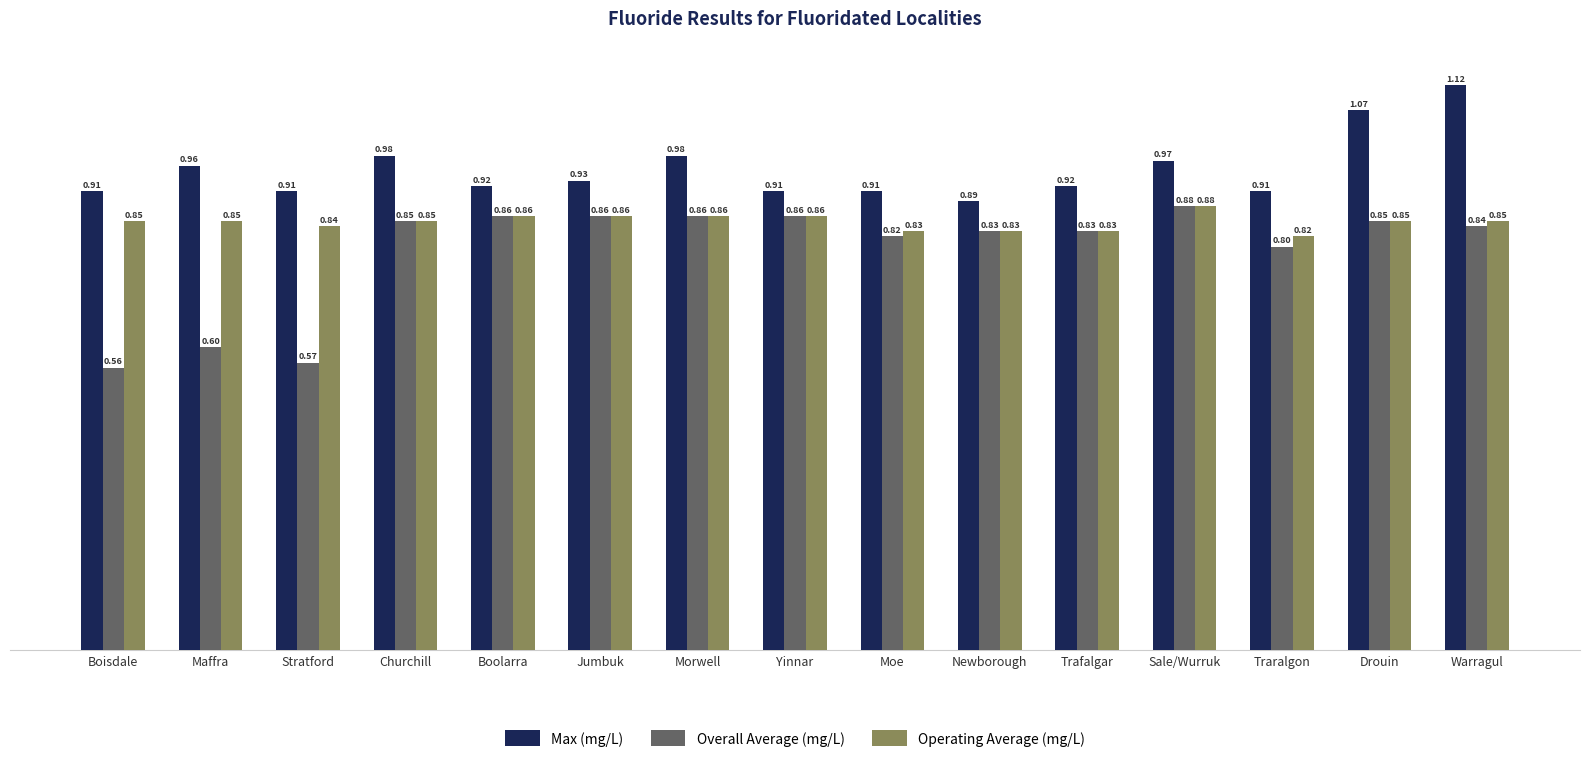

What is the total value across all series at Churchill?

2.7